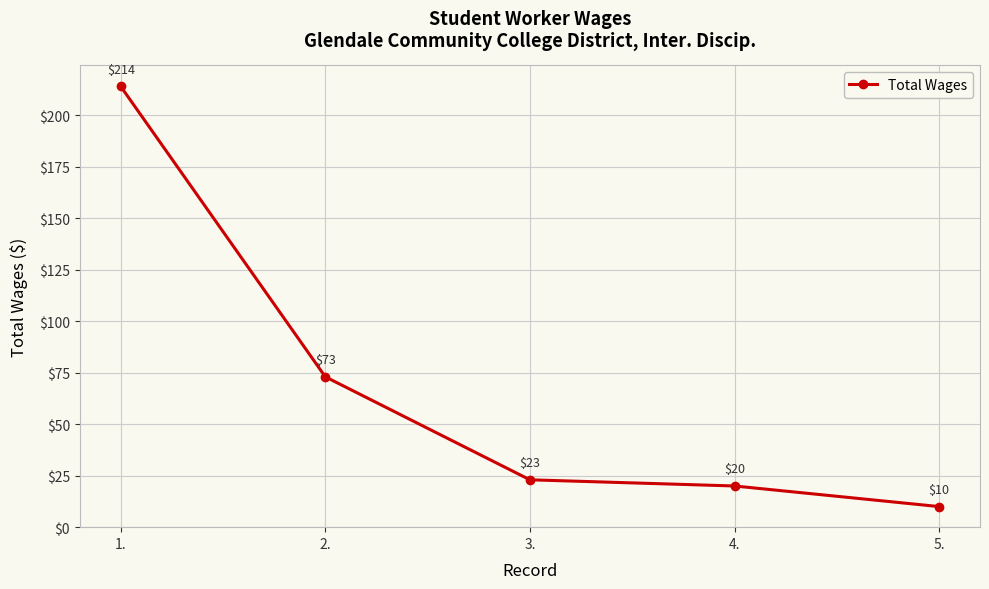

Reading left to right, extract all data points from this chart.

1.=214	2.=73	3.=23	4.=20	5.=10